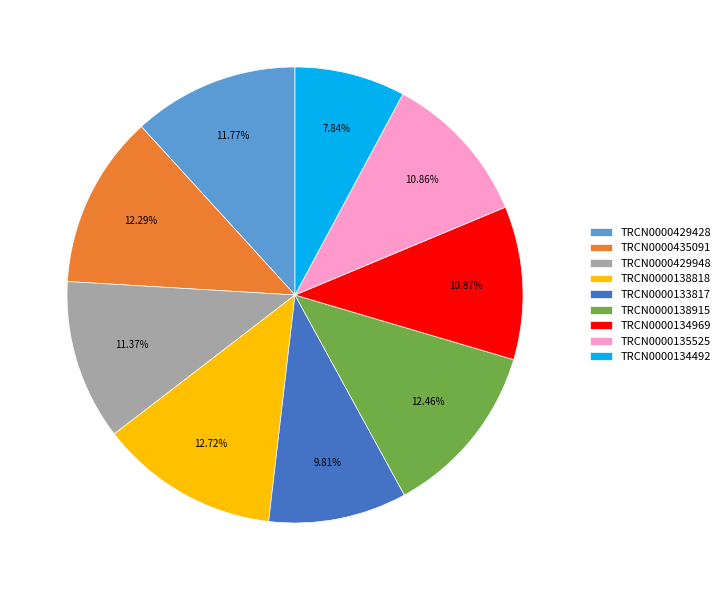

Is it true that TRCN0000134969 is 24% of the pie?

False